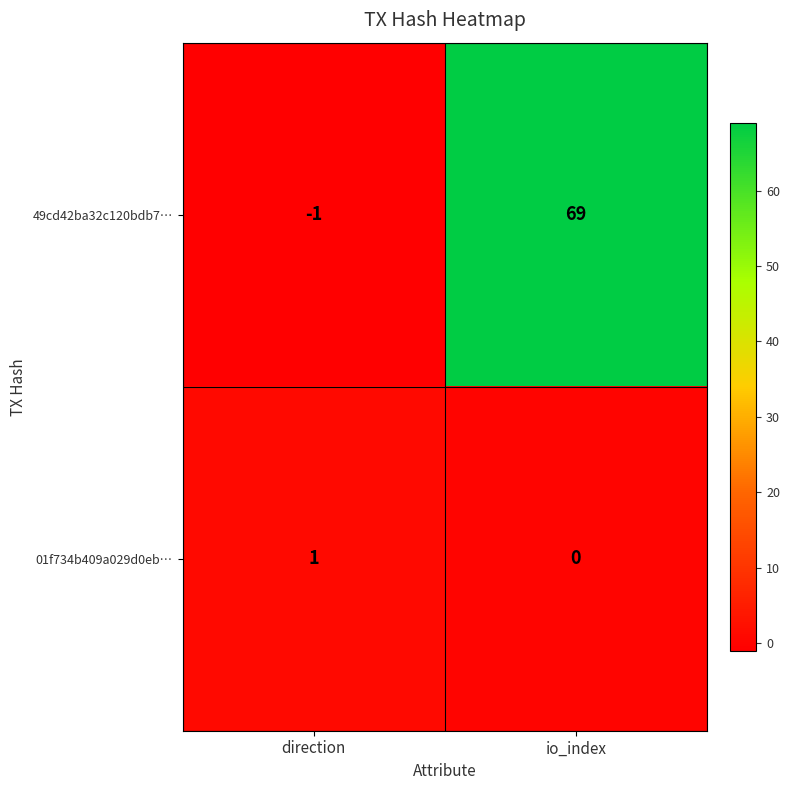

The 01f734b409a029d0eb… series shows 0 at io_index. True or false?

True